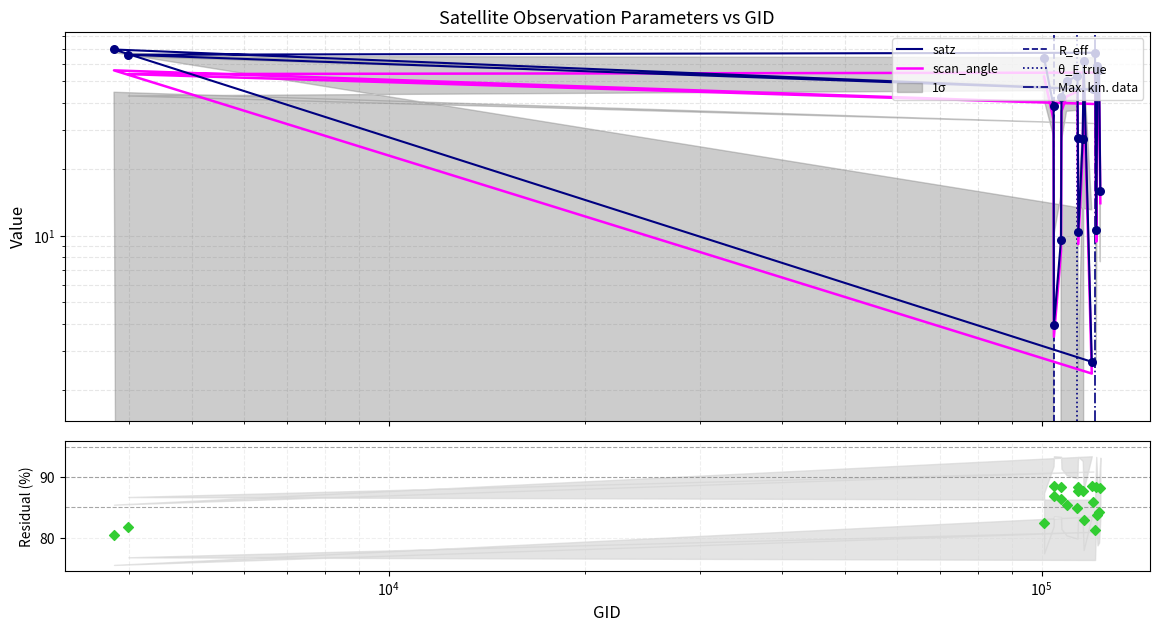

At which category is the sum across all series the highest?

3797